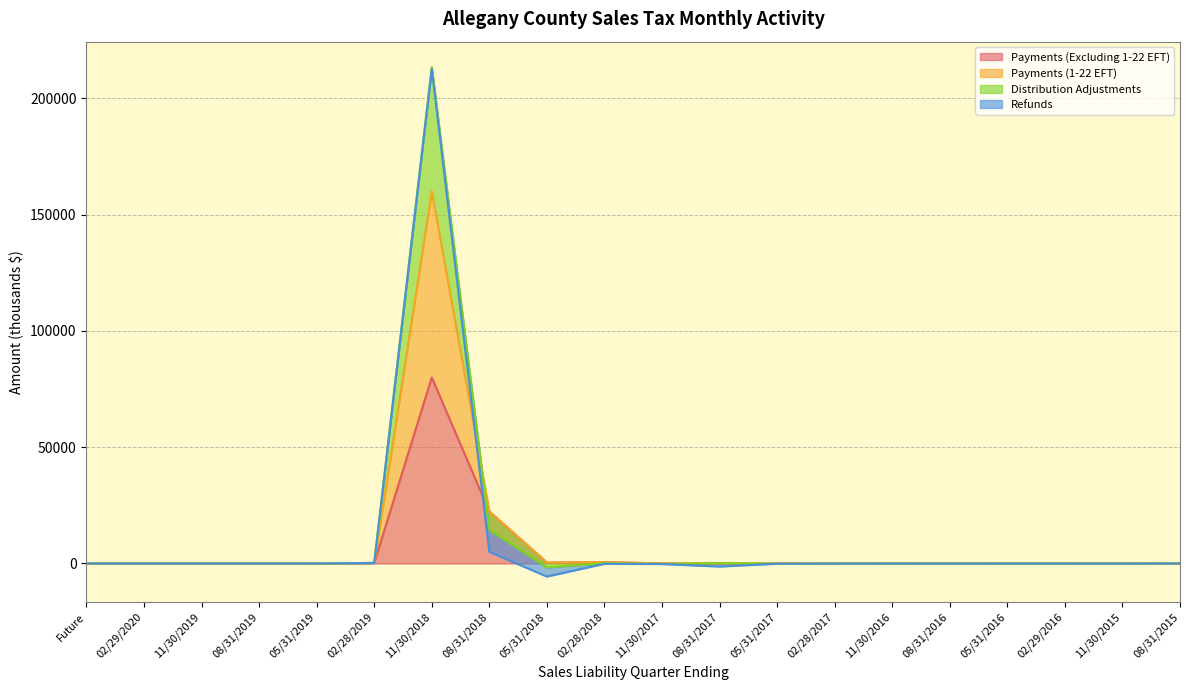

At how many categories does at least one series exceed 165075?

1